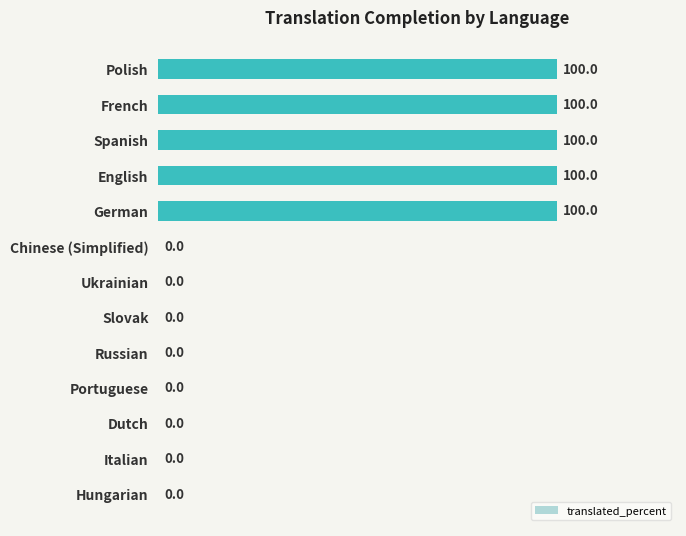

What is the maximum value shown in the chart?

100